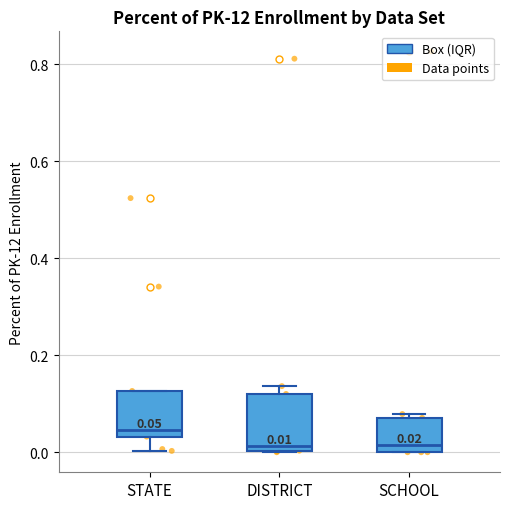

Which box is the tallest, from its lower edge to its upper edge?

DISTRICT